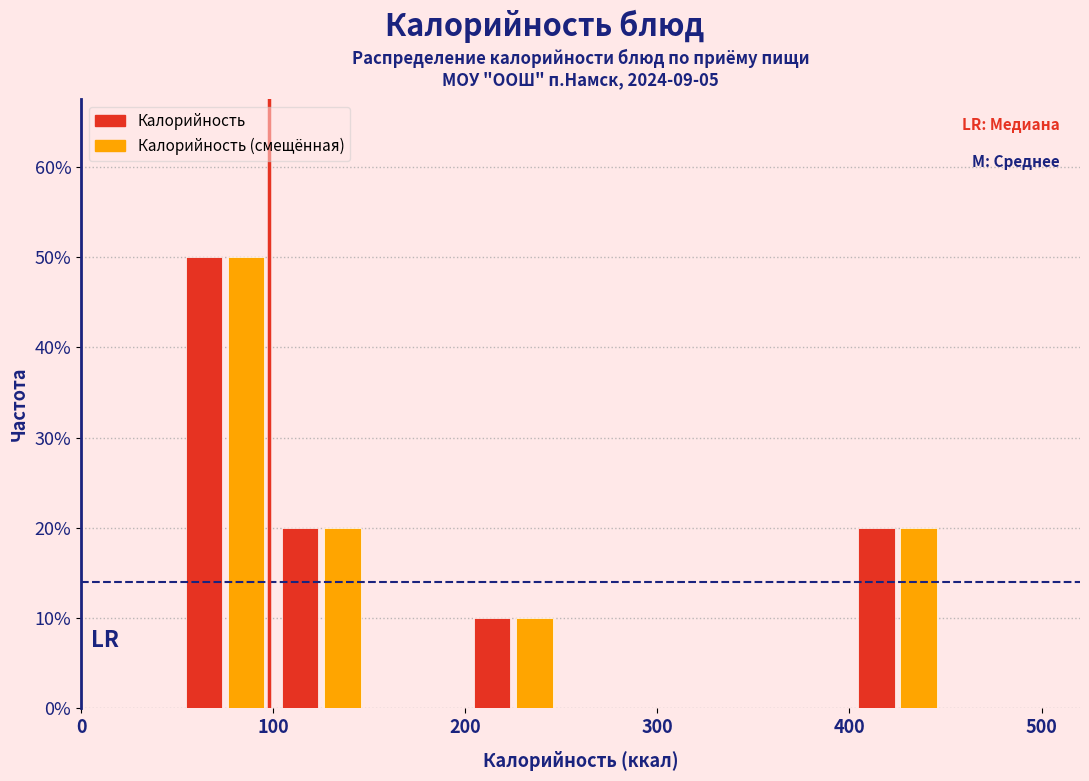

Reading left to right, transcribe this chart: for each range on the x-axis, give the height of each series' bar. The values are not printed on the chart, so give them approximately, as read against the axis.

0 to 50: Калорийность=0	Калорийность (смещённая)=0
50 to 100: Калорийность=50	Калорийность (смещённая)=50
100 to 150: Калорийность=20	Калорийность (смещённая)=20
150 to 200: Калорийность=0	Калорийность (смещённая)=0
200 to 250: Калорийность=10	Калорийность (смещённая)=10
250 to 300: Калорийность=0	Калорийность (смещённая)=0
300 to 350: Калорийность=0	Калорийность (смещённая)=0
350 to 400: Калорийность=0	Калорийность (смещённая)=0
400 to 450: Калорийность=20	Калорийность (смещённая)=20
450 to 500: Калорийность=0	Калорийность (смещённая)=0